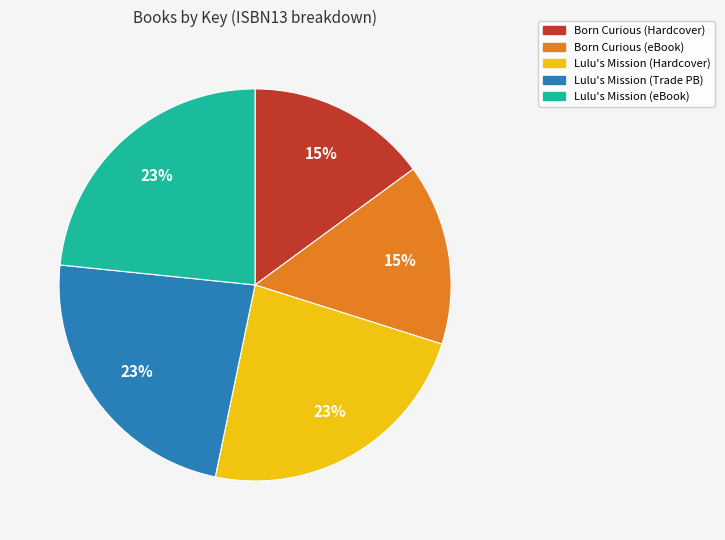

Count the number of slices in the pie.

5